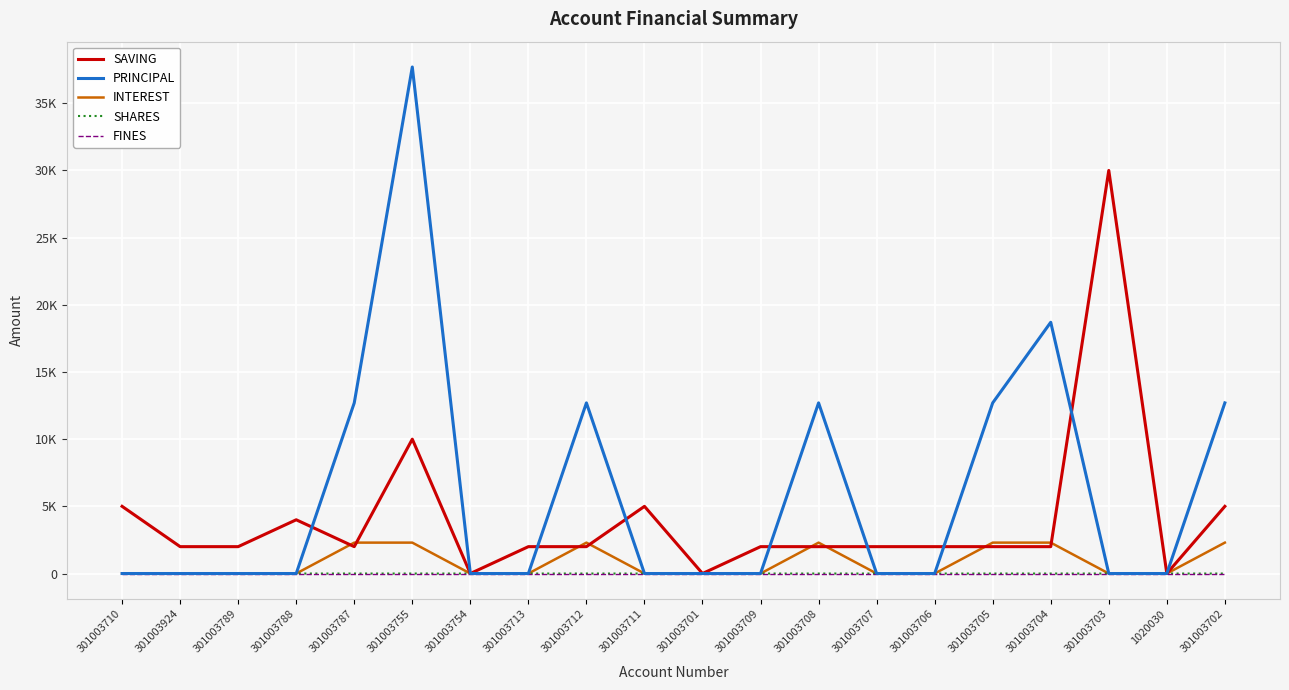

Is this an area chart (filled region under the line)?

No